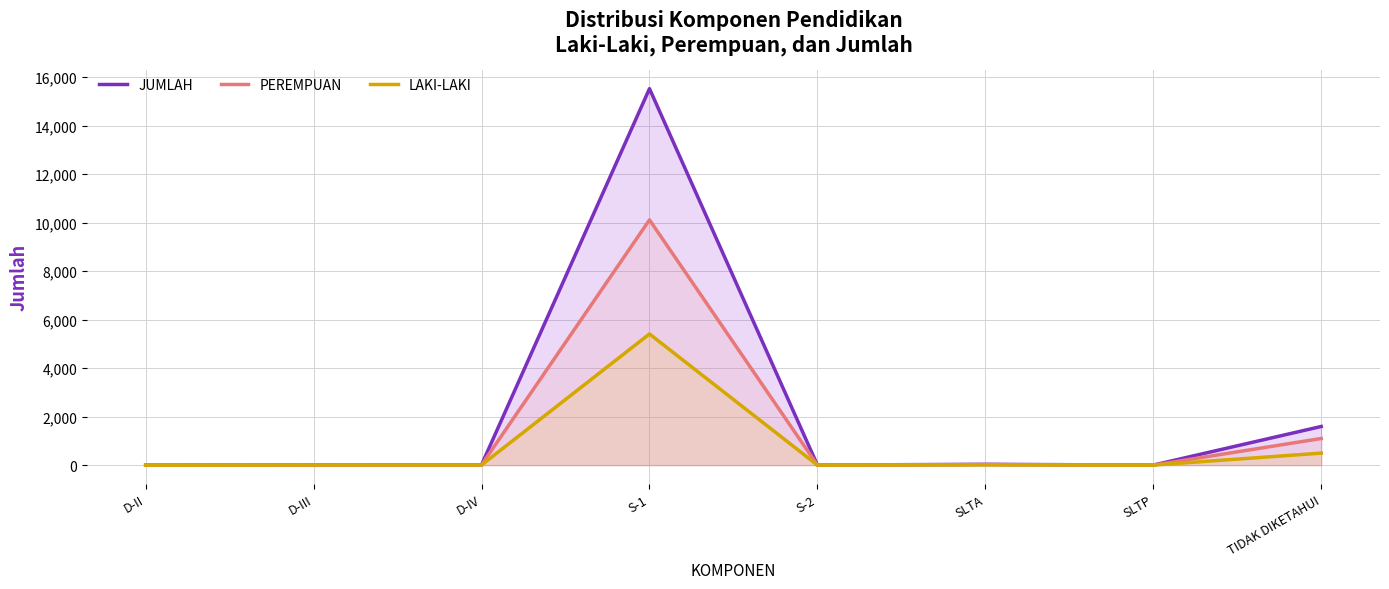

At which label does JUMLAH reach its peak?

S-1